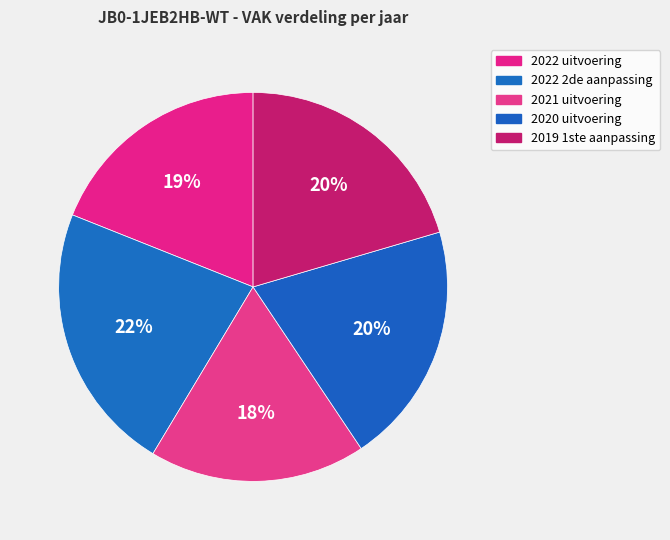

Count the number of slices in the pie.

5